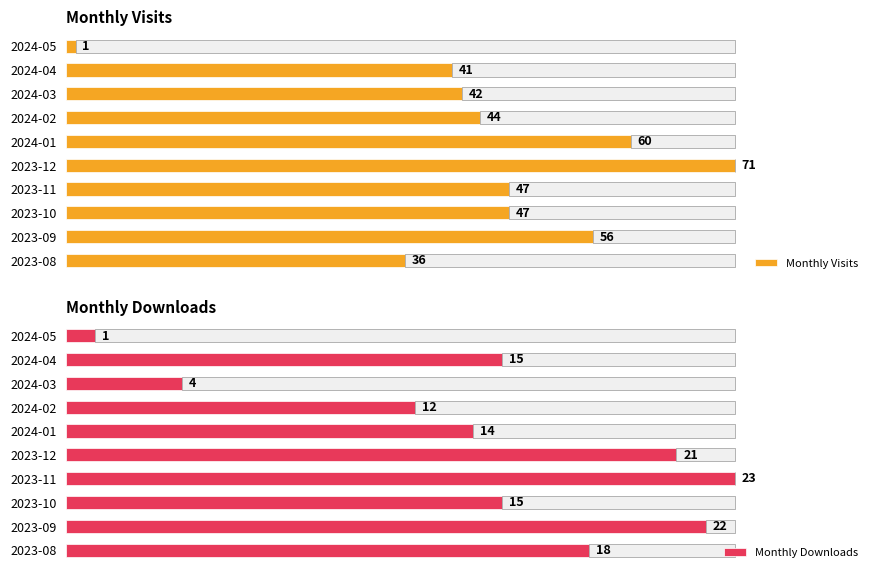

Does the chart contain any negative values?

No